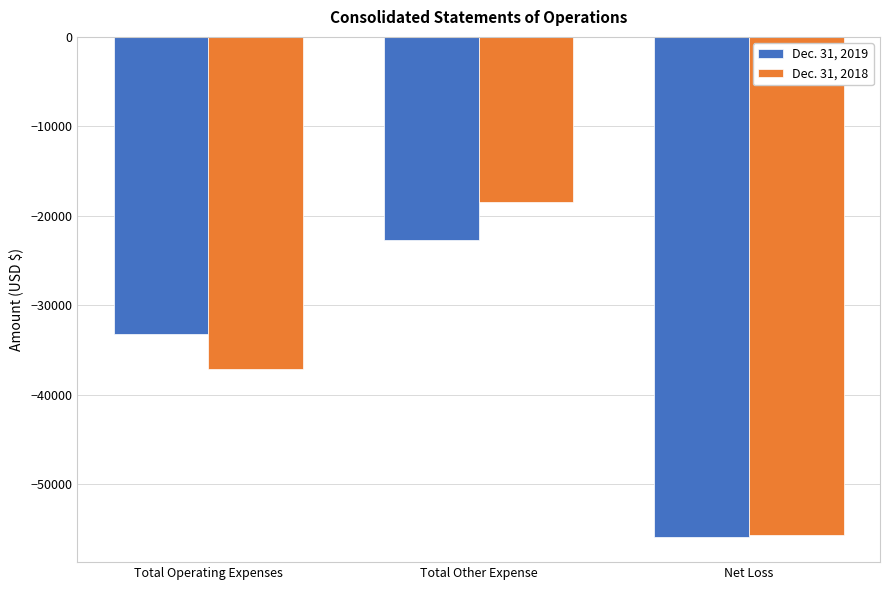

Reading left to right, what are all the values shown in this chart?

Dec. 31, 2019: Total Operating Expenses=-33255	Total Other Expense=-22657	Net Loss=-55912
Dec. 31, 2018: Total Operating Expenses=-37172	Total Other Expense=-18474	Net Loss=-55646